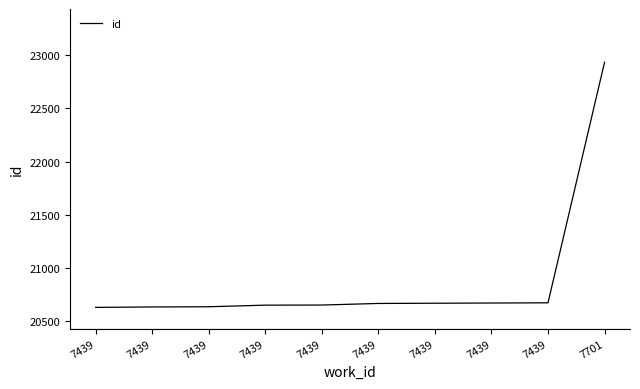

Rank the categories by value from highest to lowest.

7701, 7439, 7439, 7439, 7439, 7439, 7439, 7439, 7439, 7439